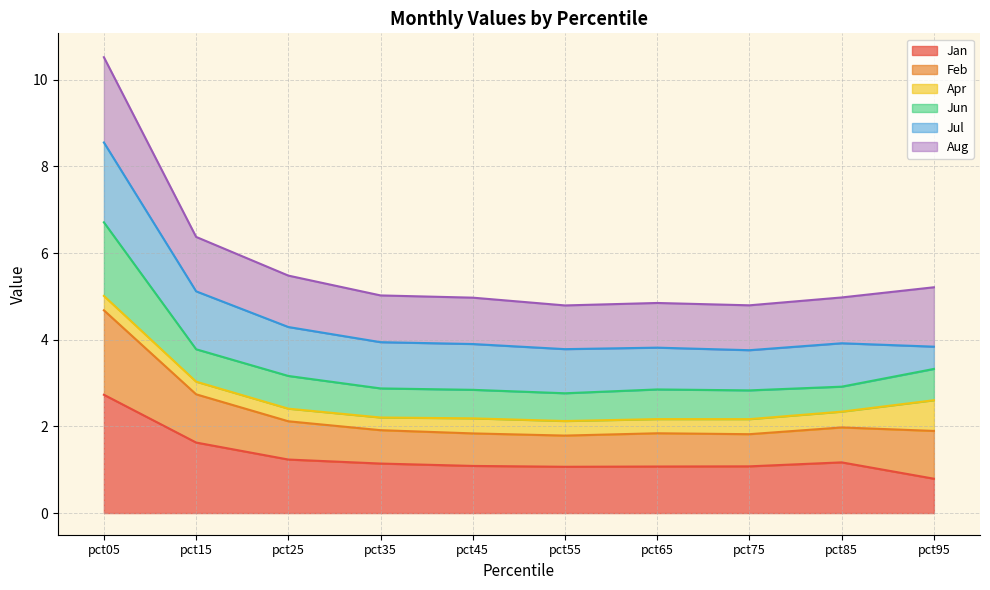

What is the value of the Jan point at the 10th from the left?

0.8